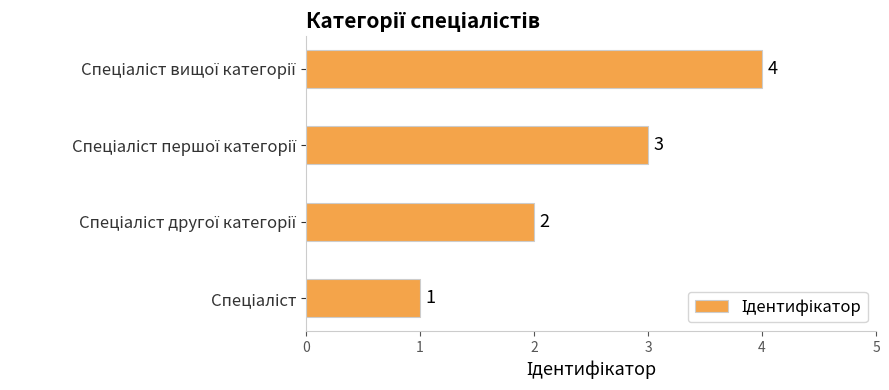

What is the maximum value shown in the chart?

4